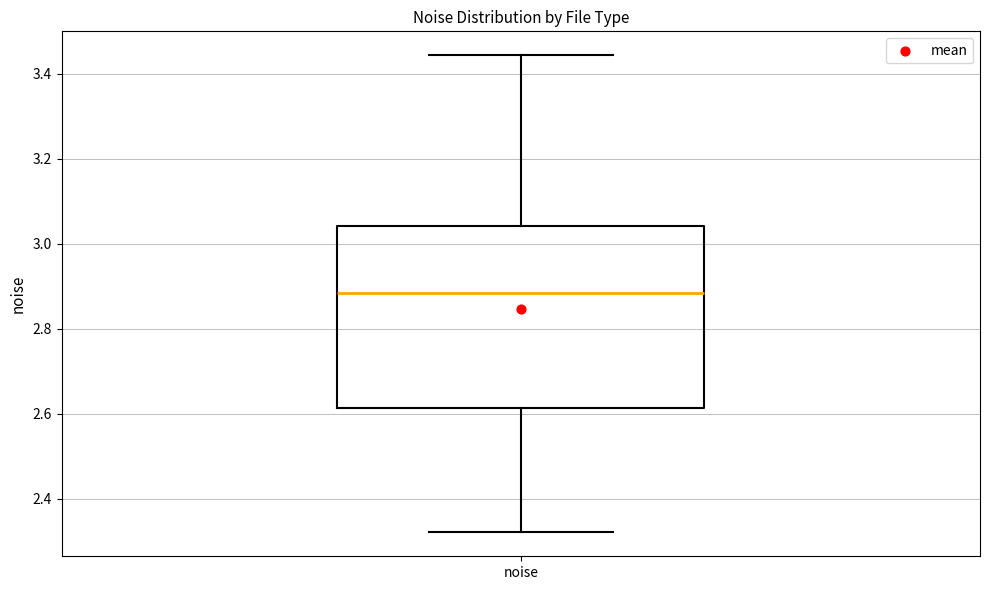

Read this box plot against the y-axis: the position of the median line, the range covered by the box, and the ends of both whiskers. The values are not printed on the chart, so give them approximately, as read against the axis.

median 2.88, box 2.62 to 3.04, whiskers 2.32 to 3.44